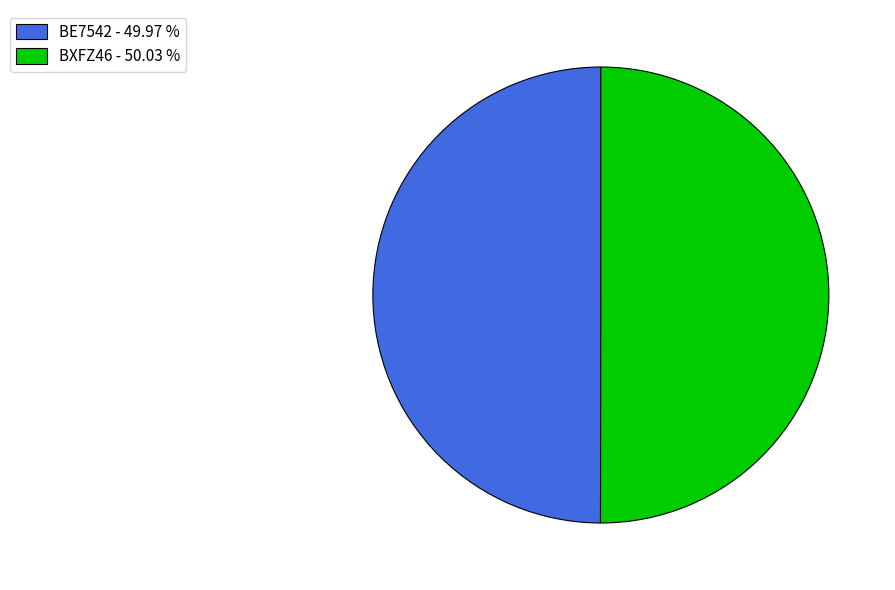

What is the ratio of the value at BXFZ46 - 50.03 % to the value at BE7542 - 49.97 %?

1.0